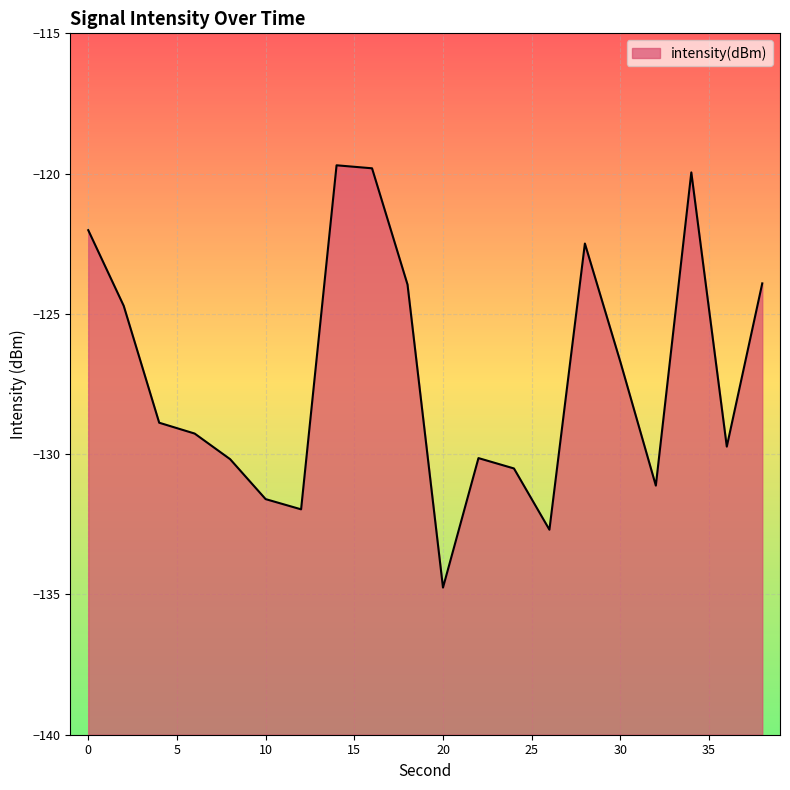

How many values exceed -128?

9